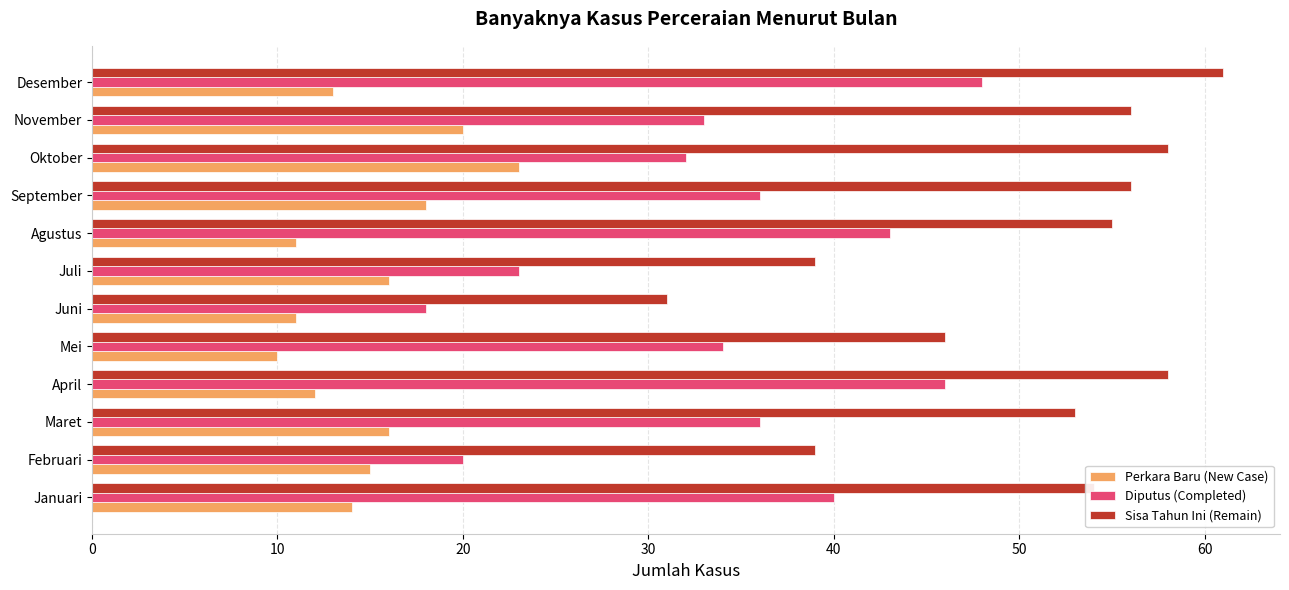

What is the approximate value of Perkara Baru (New Case) at Januari?

14